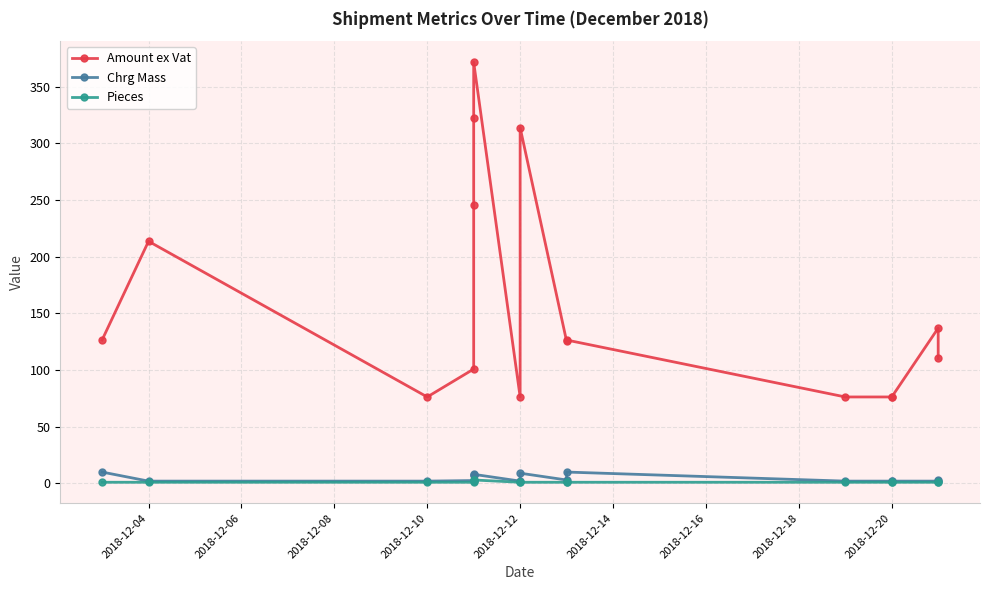

At which category does the chart reach its minimum across all series?

2018-12-04